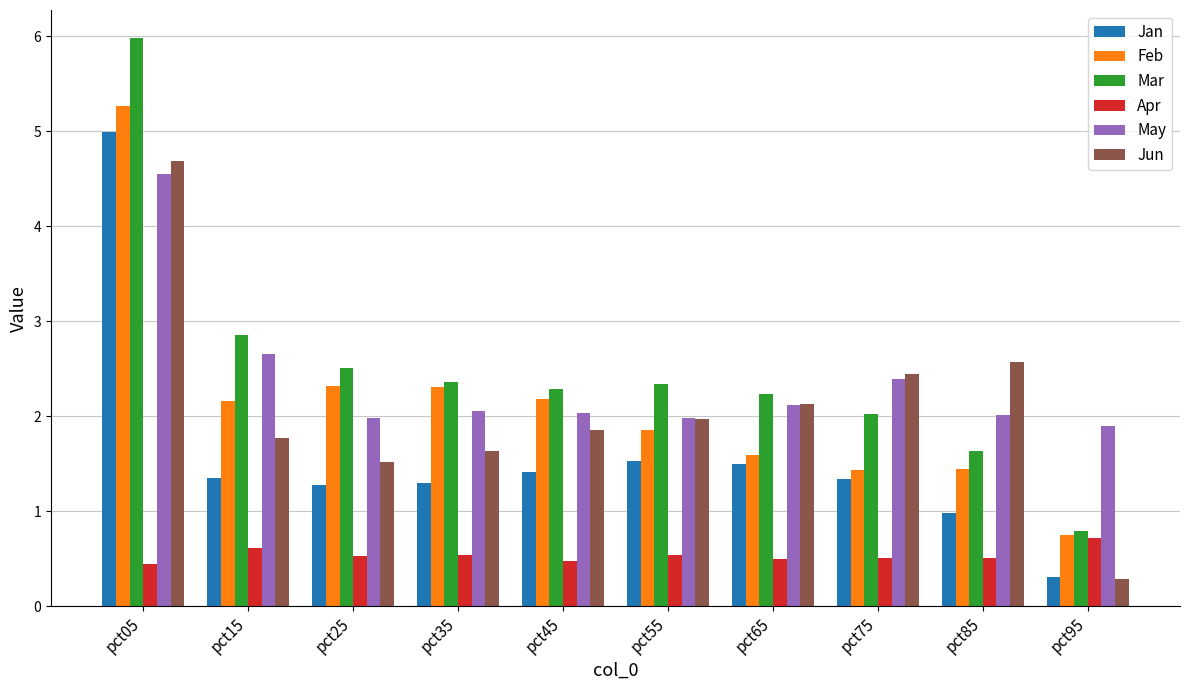

What is the difference between the maximum and second lowest values in the Jan series?

4.0